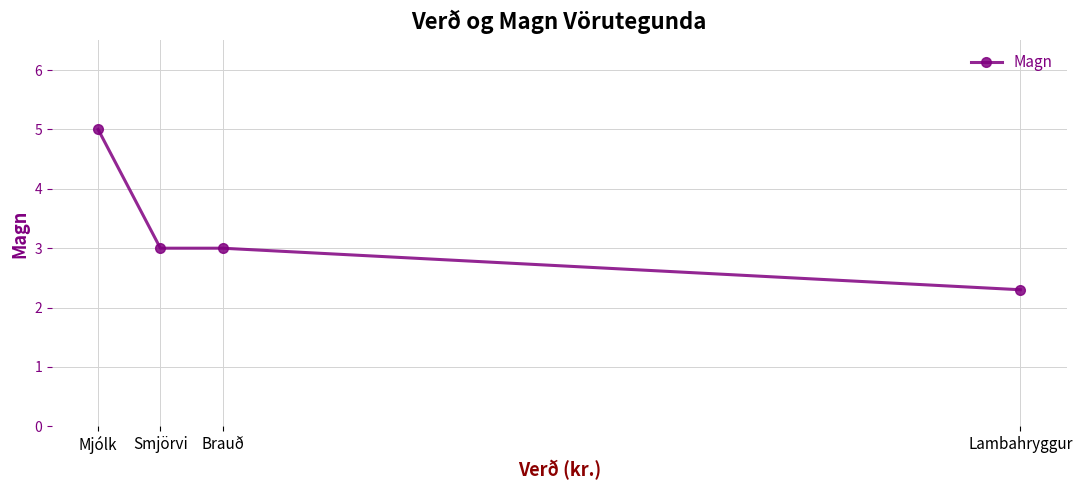

At which category does the chart reach its minimum across all series?

Lambahryggur